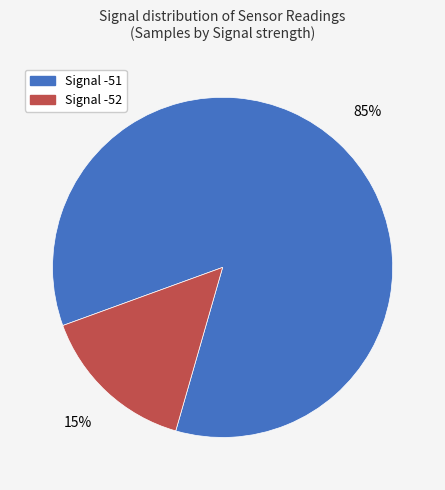

Does Signal -52 represent more than half of the total?

No